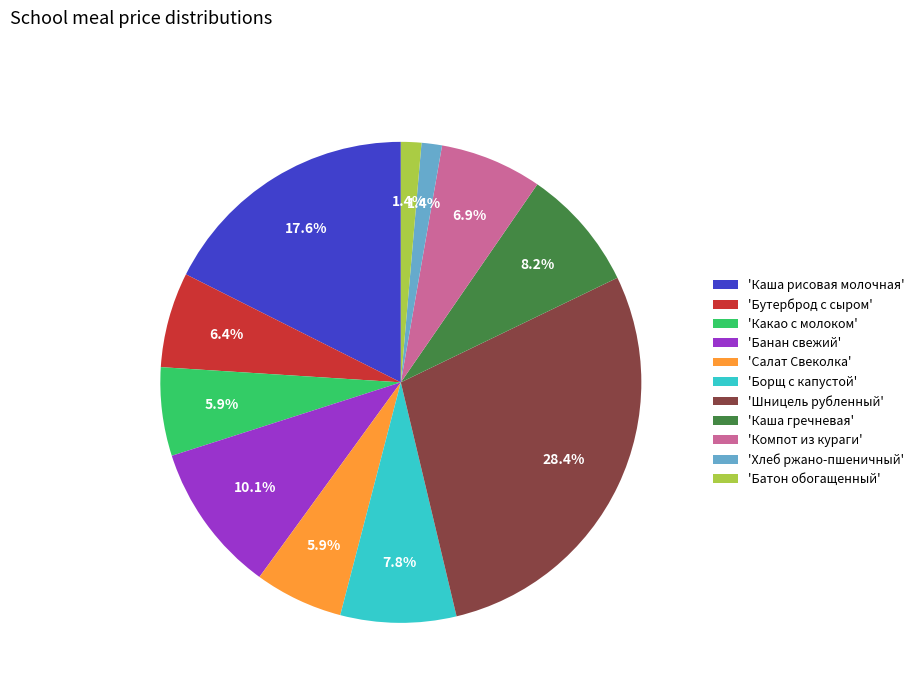

Which category has the biggest portion of the pie?

'Шницель рубленный'